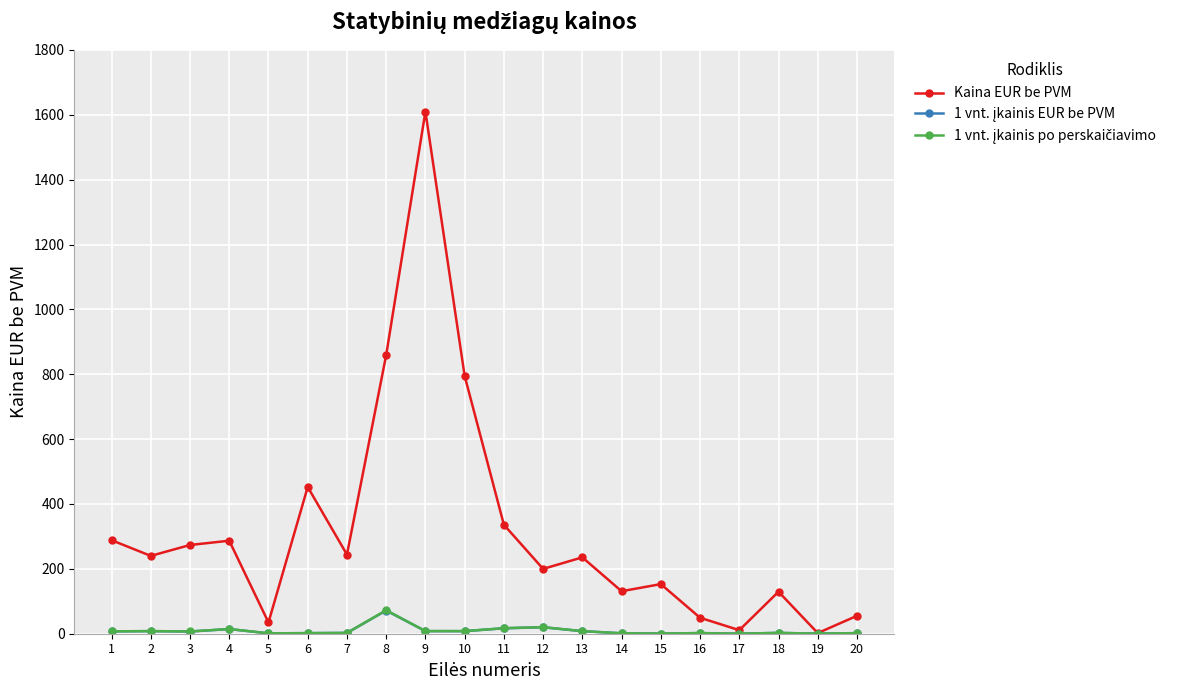

Which series has the widest spread of values?

Kaina EUR be PVM